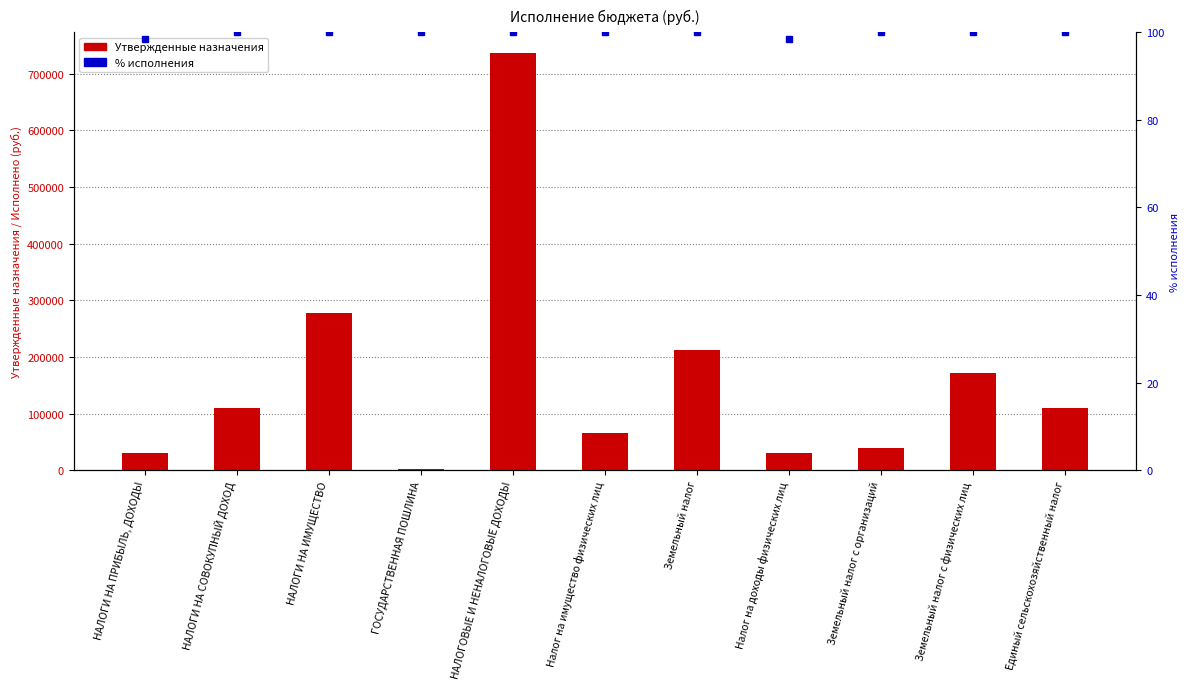

What value does the Утвержденные назначения series have at Земельный налог?

211649.0